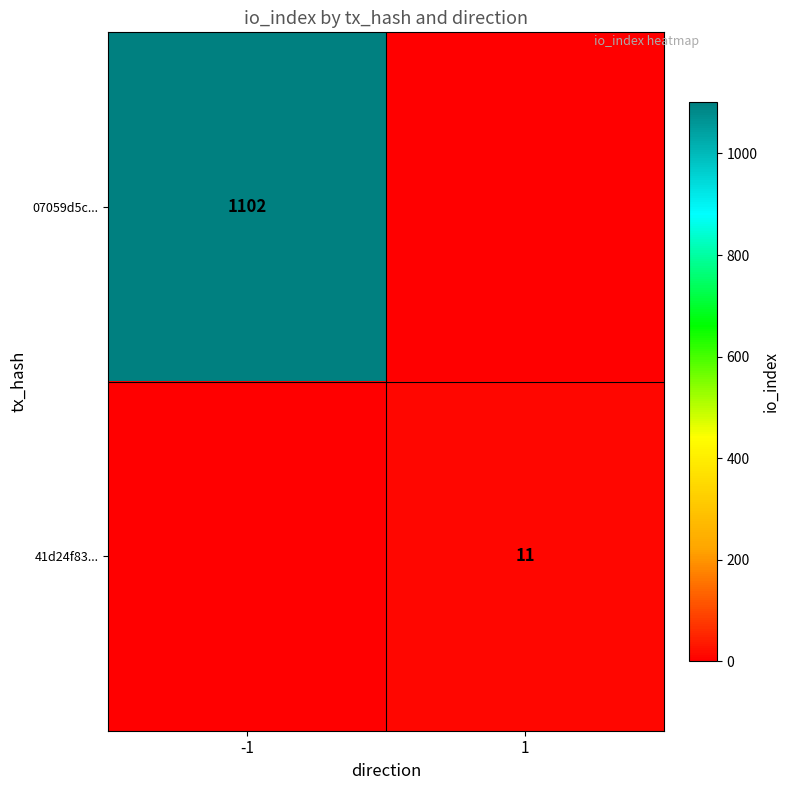

What is the spread (max minus min) of values at 1?

11